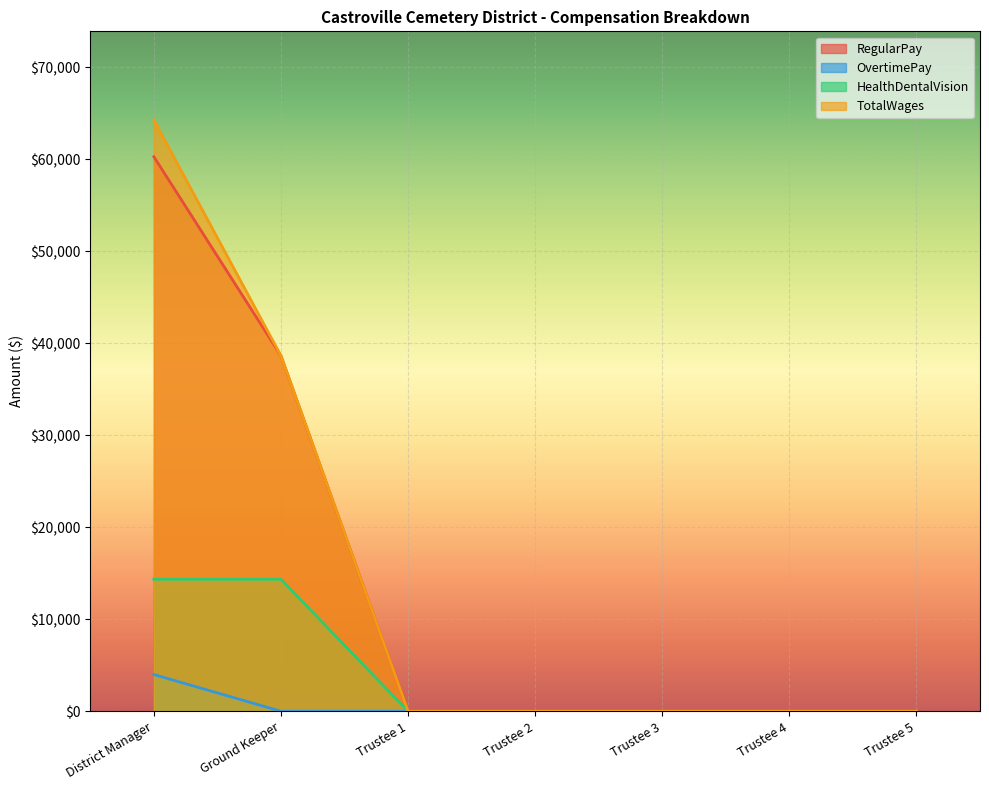

Reading right to left, what are all the values shown in this chart?

RegularPay: 0	0	0	0	0	38637	60260
OvertimePay: 0	0	0	0	0	0	3990
HealthDentalVision: 0	0	0	0	0	14344	14344
TotalWages: 0	0	0	0	0	38637	64250